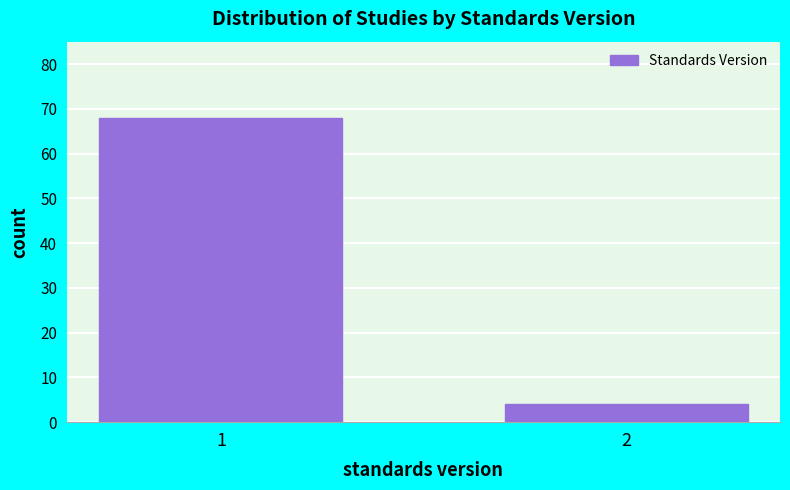

Reading left to right, transcribe all the data shown in this chart.

68	4